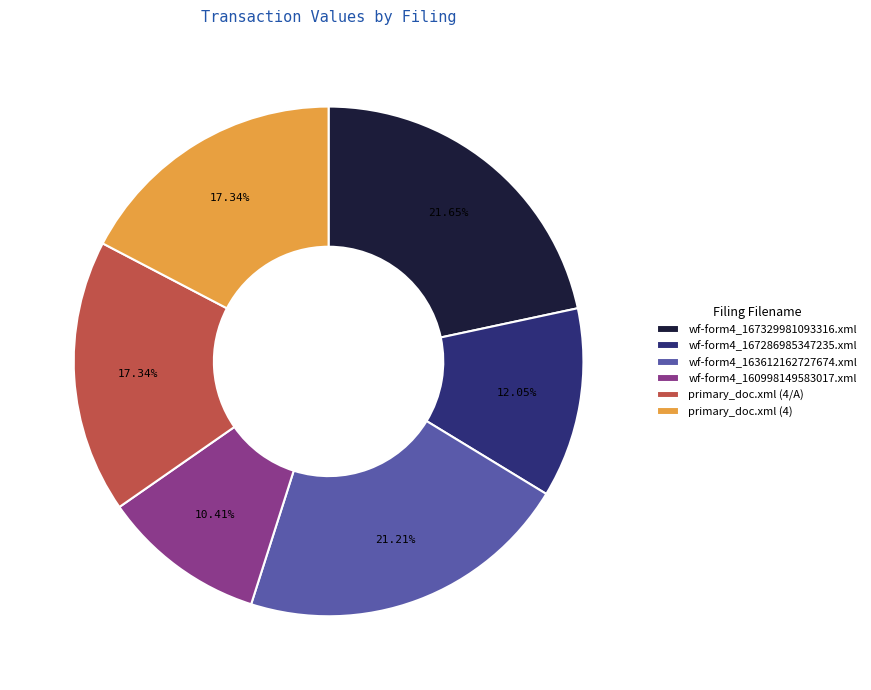

Count the number of slices in the pie.

6